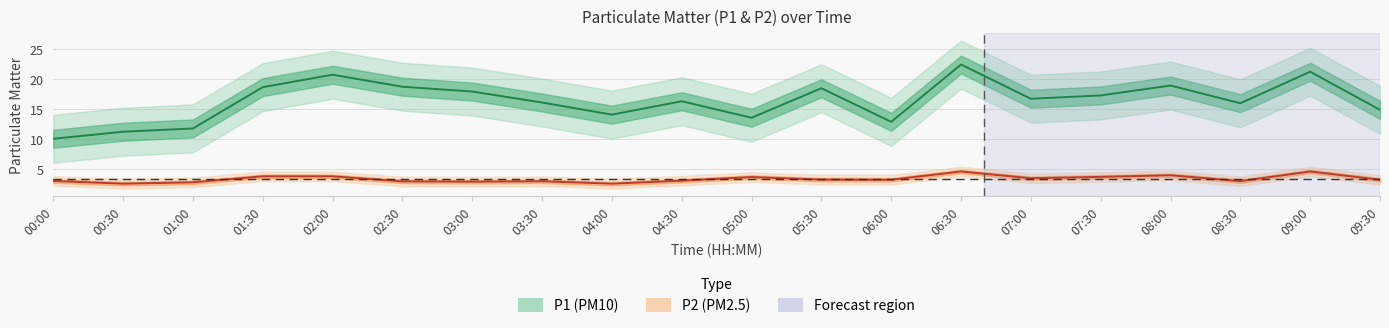

What is the maximum value shown in the chart?

22.4